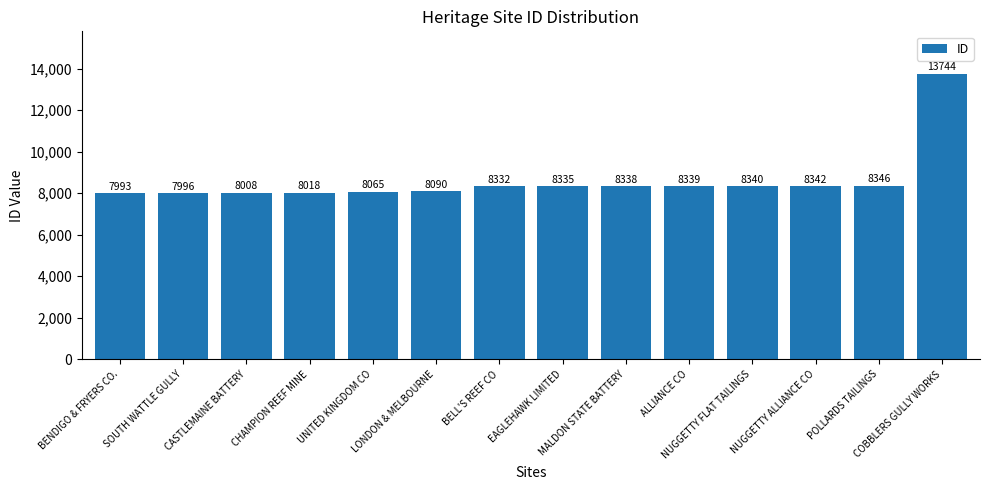

Which category has the highest value across all series?

COBBLERS GULLY WORKS